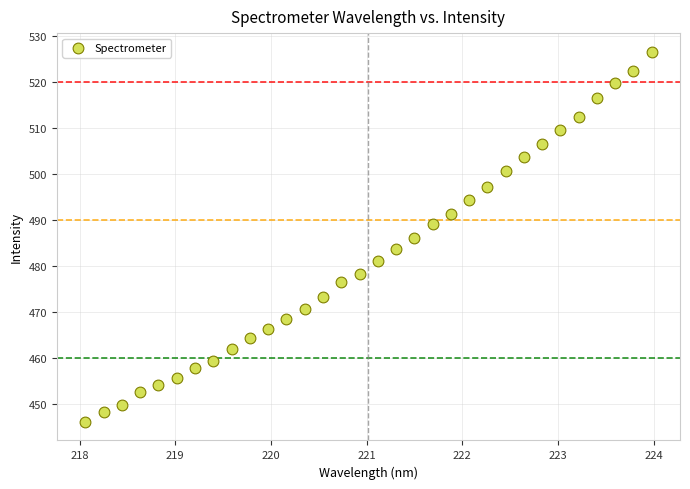

What is the range of Y values (max minus min)?

80.5